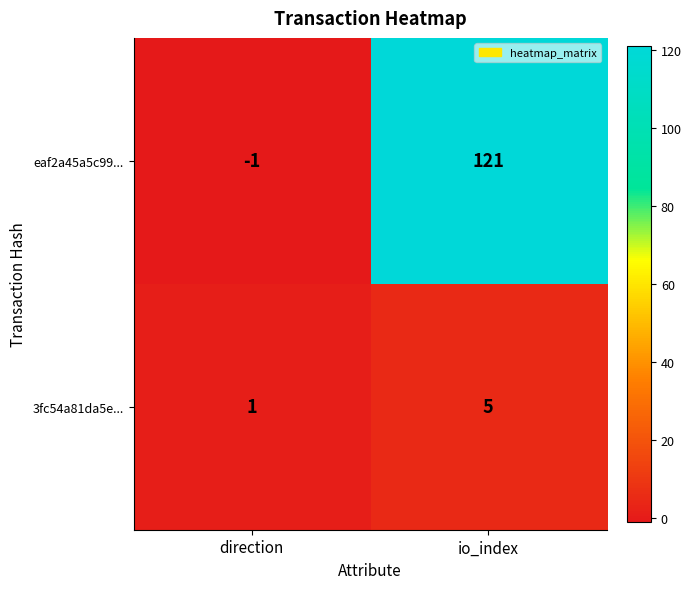

At which category does the chart reach its peak across all series?

io_index